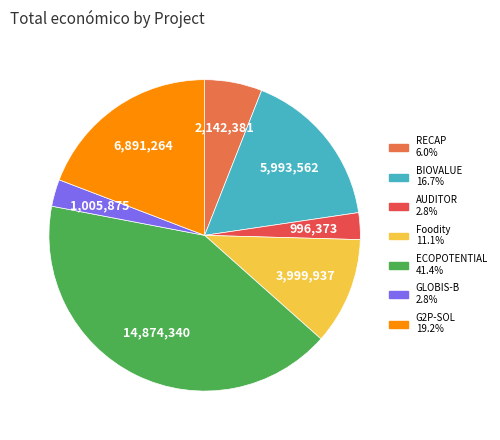

Which category has the biggest portion of the pie?

ECOPOTENTIAL